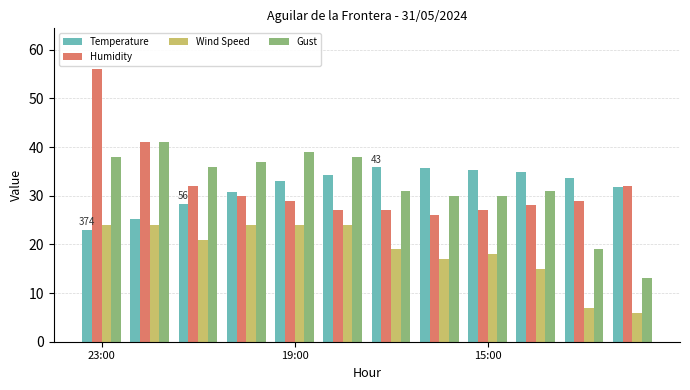

List the series in order of their peak value, highest first.

Humidity, Gust, Temperature, Wind Speed